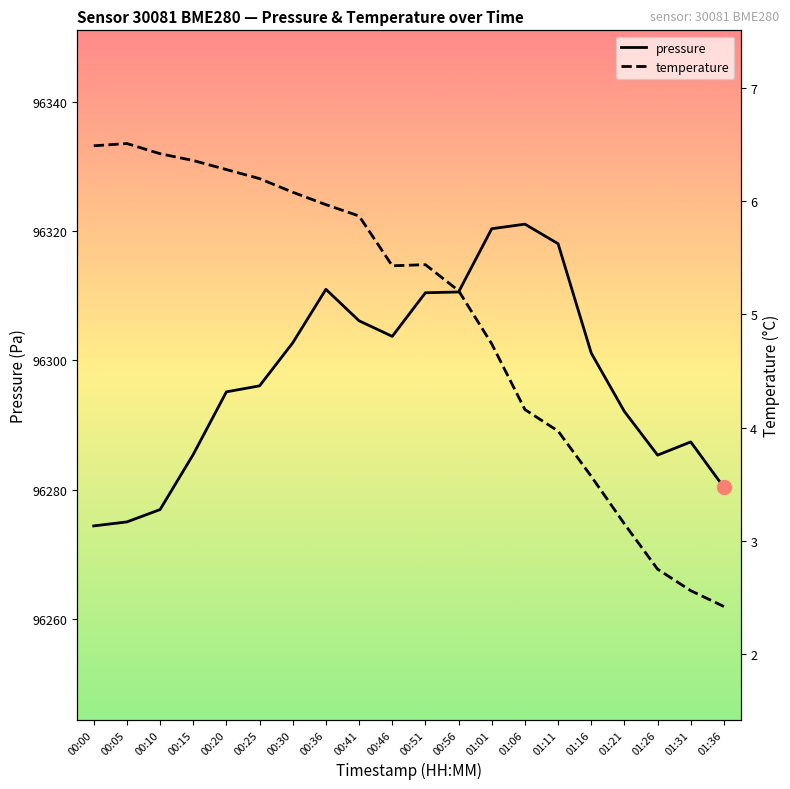

How many lines are shown in the chart?

2